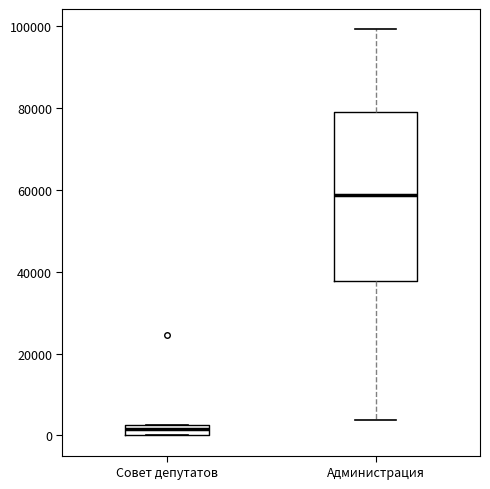

Where is the lower edge of the box for Совет депутатов on the y-axis? The values are not printed on the chart, so give them approximately, as read against the axis.

0